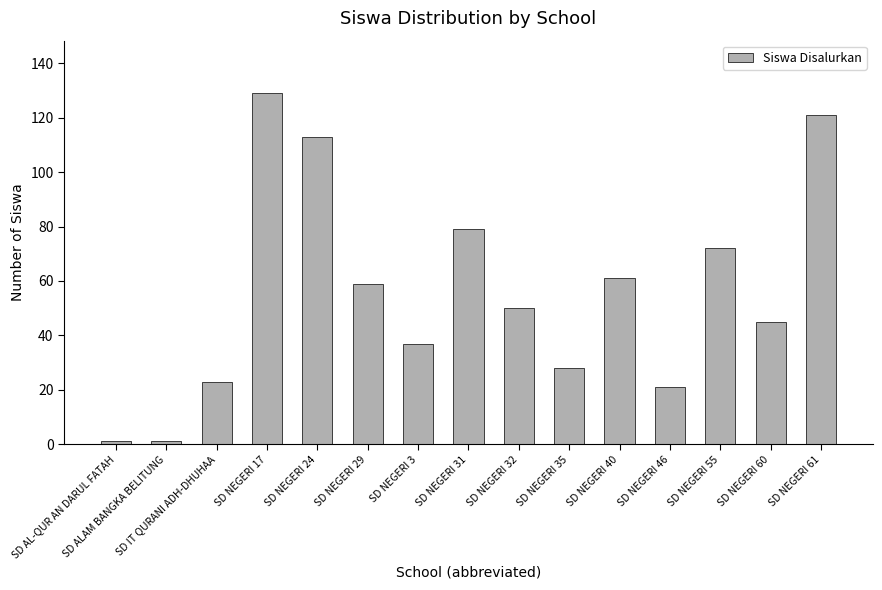

What is the maximum value shown in the chart?

129